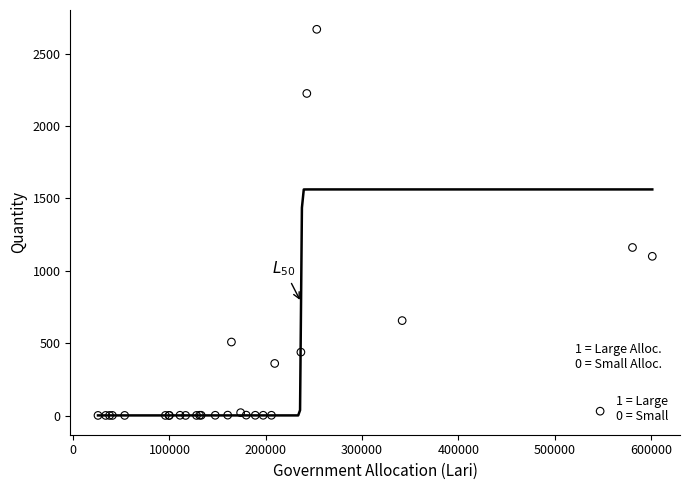

What Y value in the scatter plot is closest to 1334?

1161